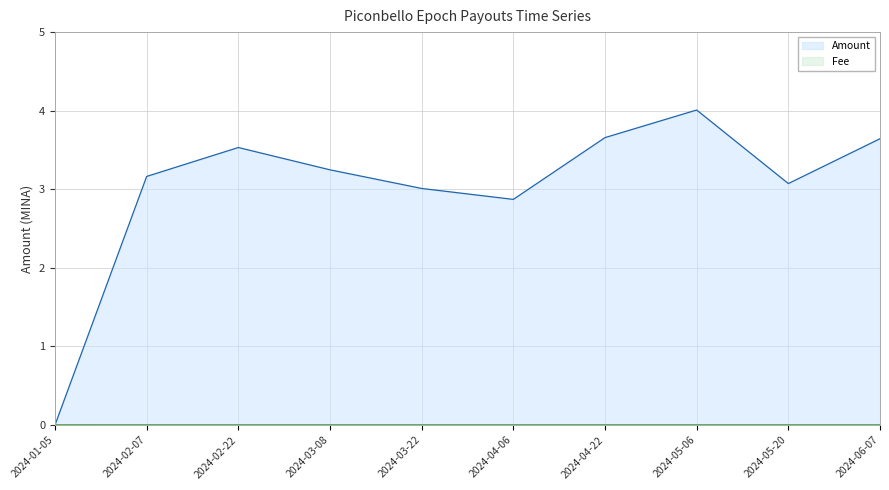

What is the value of the Amount point at the 3rd from the left?

3.5